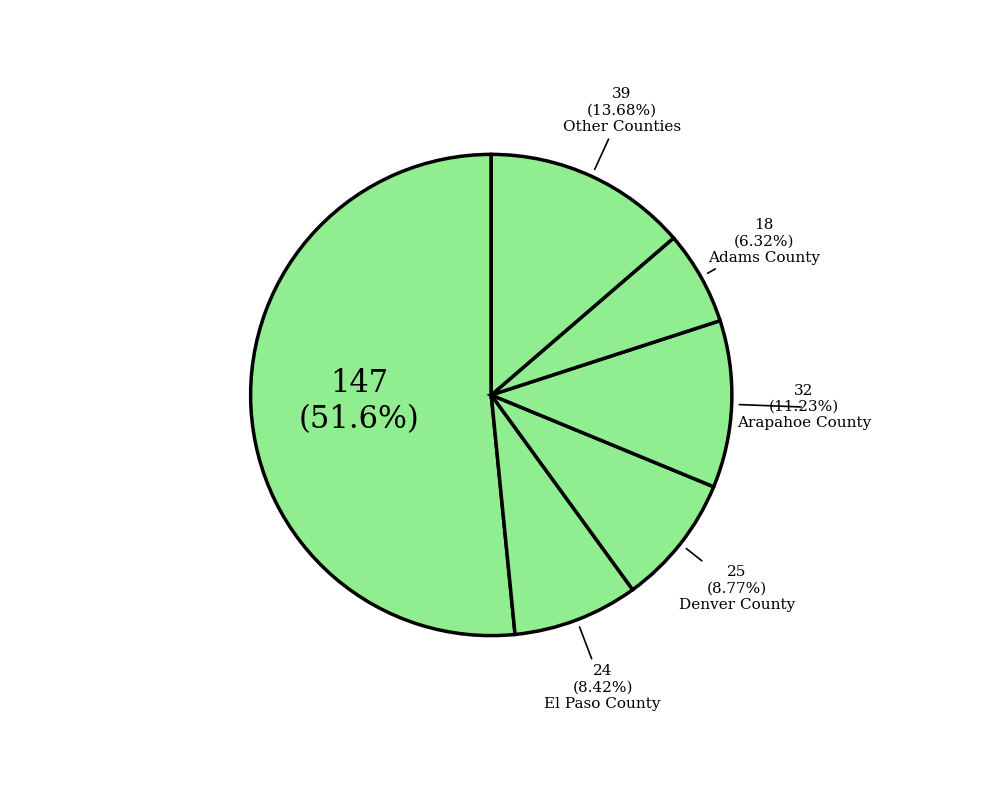

Does any single category account for the majority?

Yes